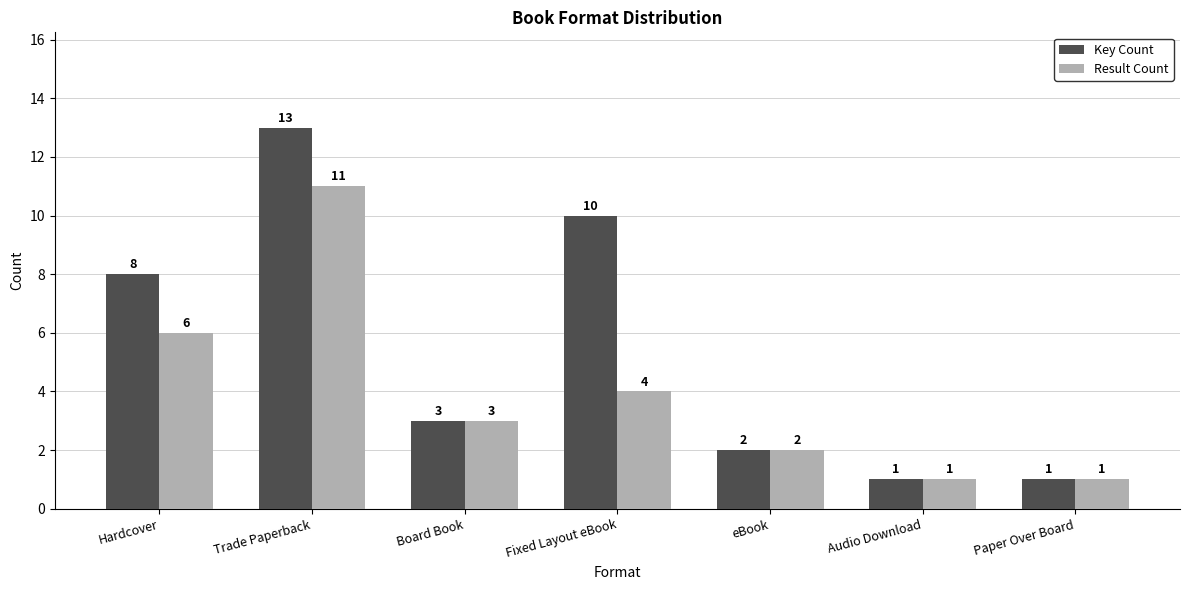

How many Result Count values are between 1 and 6?

6